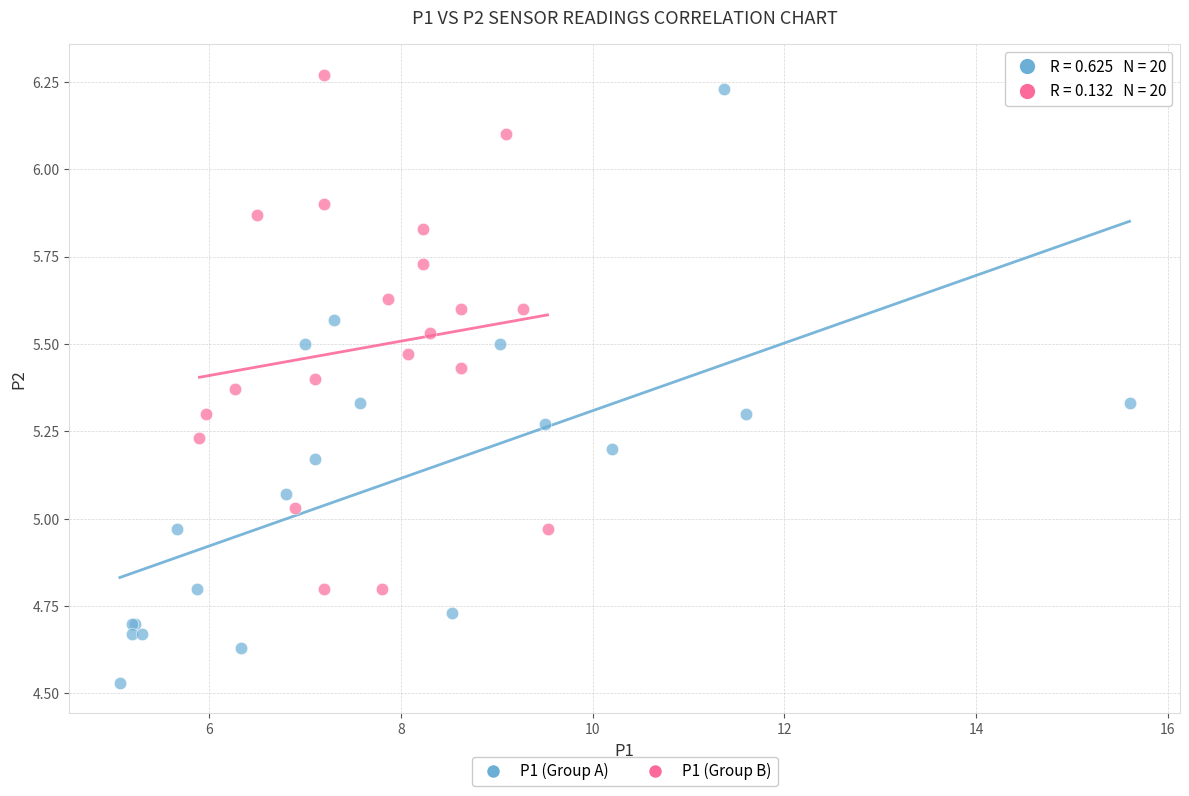

Which series reaches the minimum Y coordinate?

P1 (Group A)